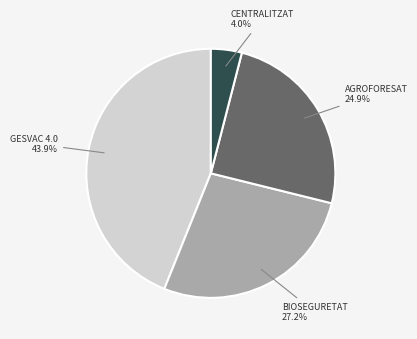

How many slices are in this pie chart?

4